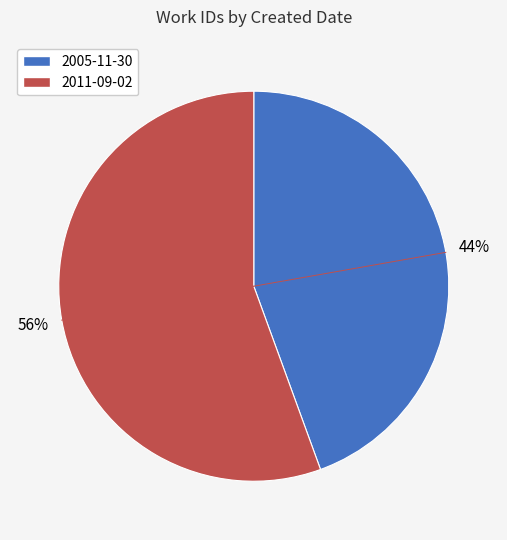

What is the largest slice in the pie chart?

2011-09-02